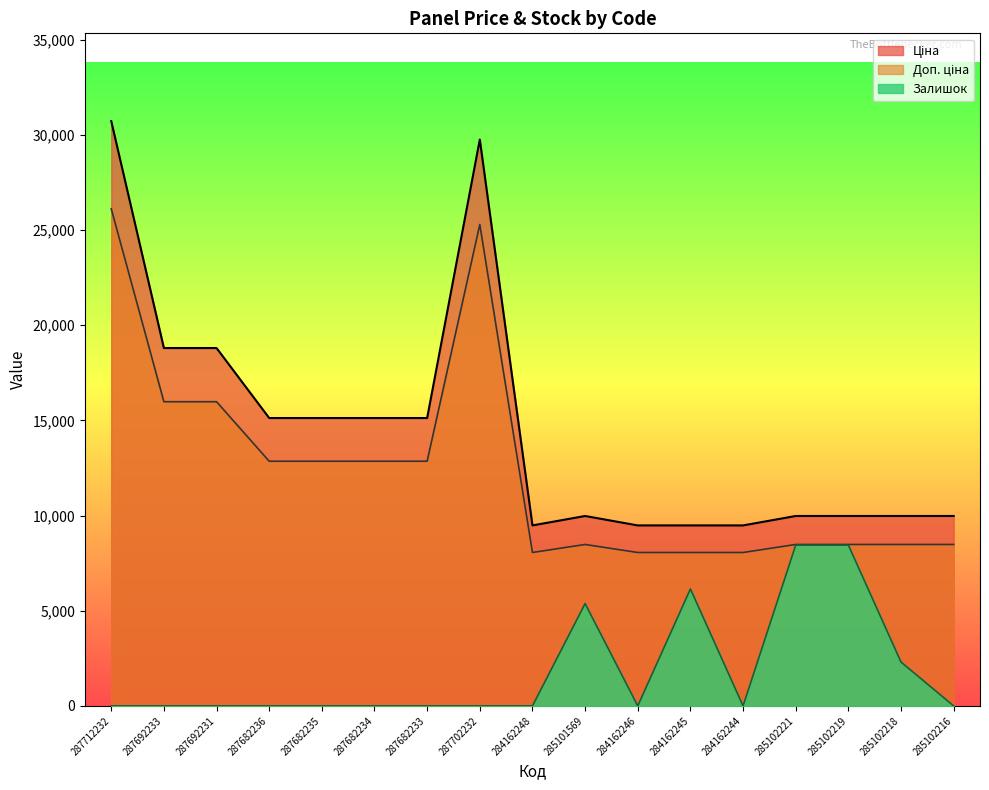

Reading left to right, list all the values displayed in this chart.

Ціна: 30717.1	18796.8	18796.8	15120.0	15120.0	15120.0	15120.0	29747.2	9480.1	9975.0	9480.1	9480.1	9480.1	9975.0	9975.0	9975.0	9975.0
Доп. ціна: 26109.6	15977.3	15977.3	12852.0	12852.0	12852.0	12852.0	25285.2	8058.1	8478.7	8058.1	8058.1	8058.1	8478.7	8478.7	8478.7	8478.7
Залишок: 0.0	0.0	0.0	0.0	0.0	0.0	0.0	0.0	0.0	5375.5	0.0	6143.4	0.0	8447.2	8447.2	2303.8	0.0